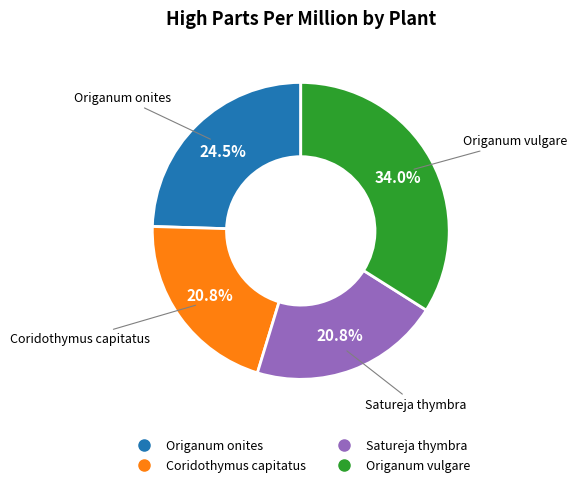

How many slices are in this pie chart?

4